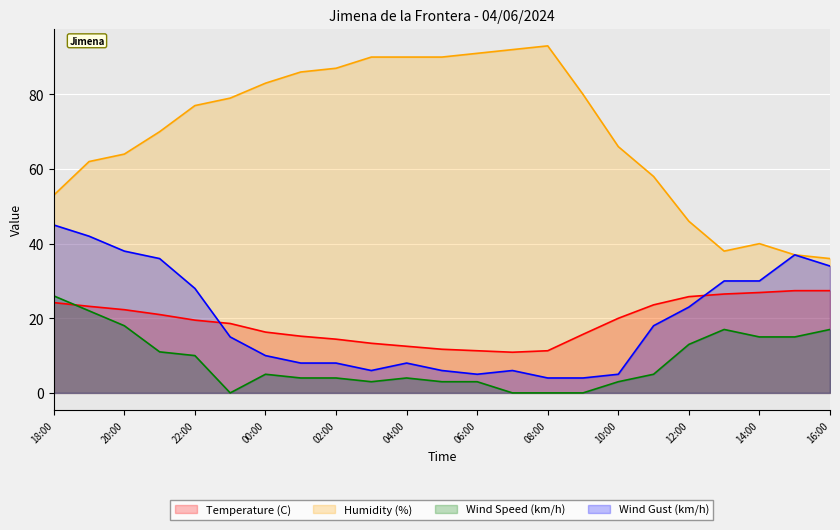

How many lines are shown in the chart?

4